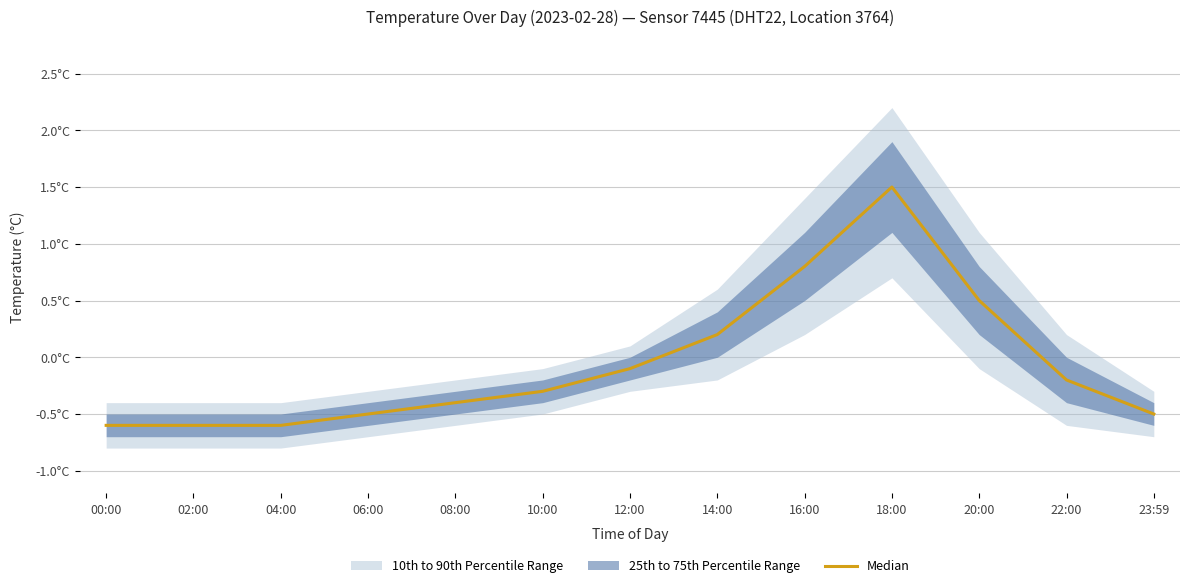

The value at 02:00 is -0.9. True or false?

False